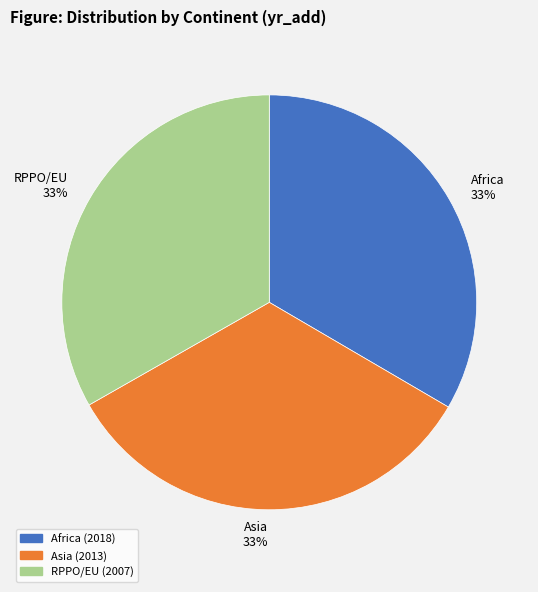

What percentage is the RPPO/EU slice, to the nearest percent?

33%